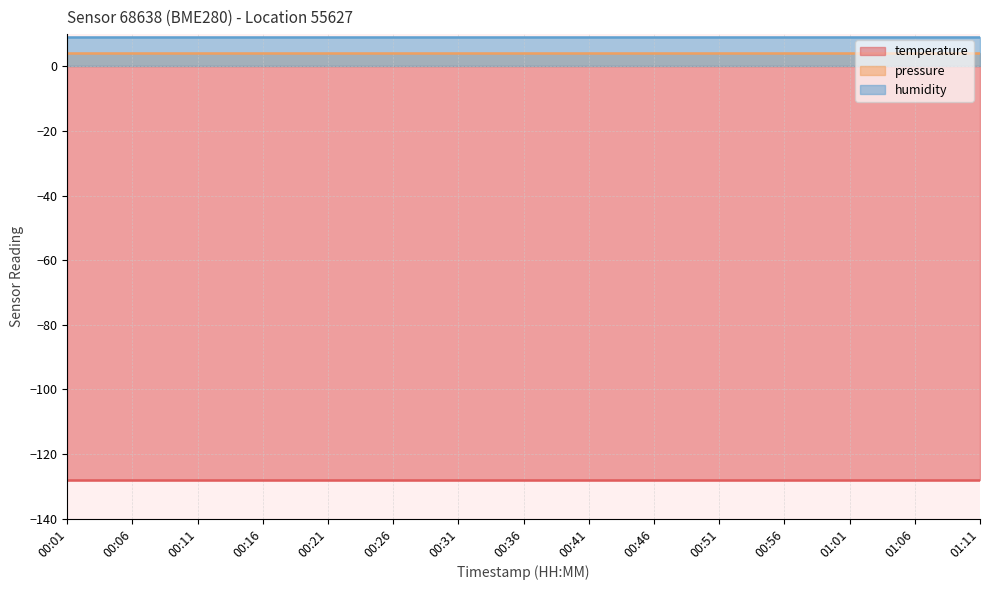

What is the label of the 9th point from the right?

00:31